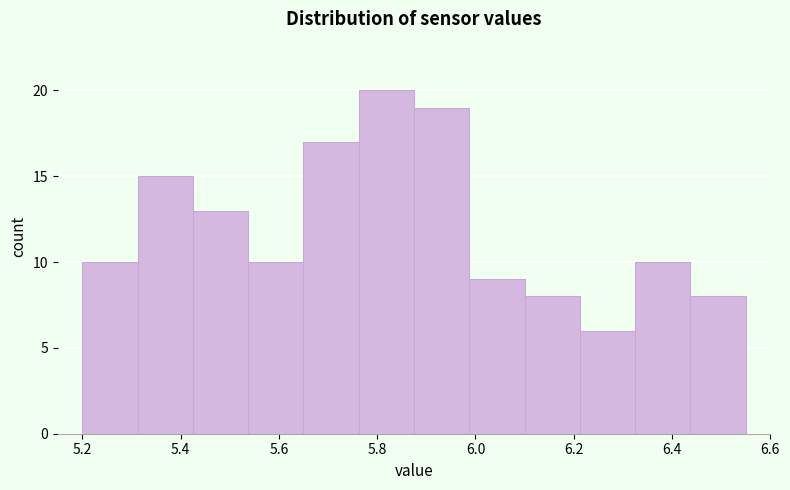

Which range on the x-axis has the tallest bar?

5.76 to 5.88